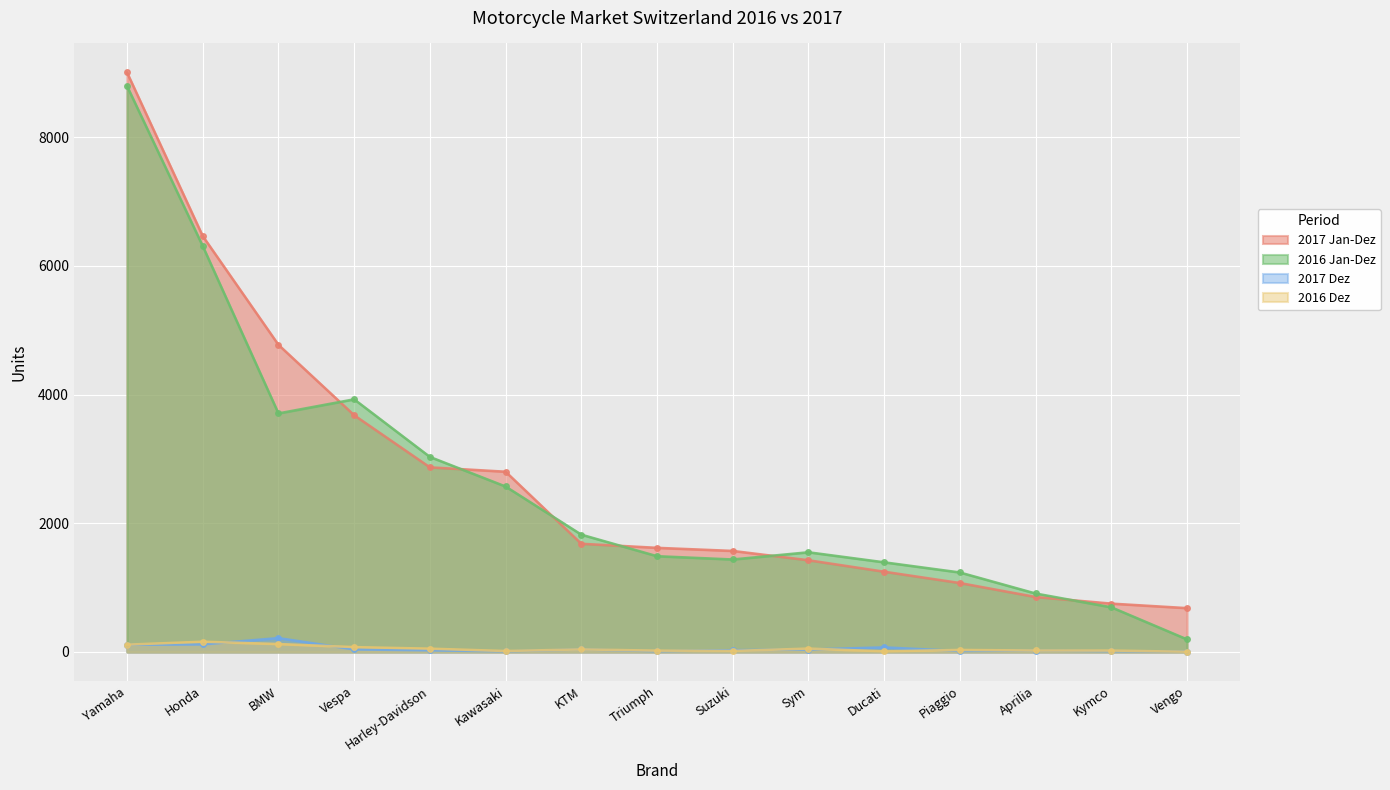

At Ducati, list the series in order from largest to smallest.

2016 Jan-Dez, 2017 Jan-Dez, 2017 Dez, 2016 Dez